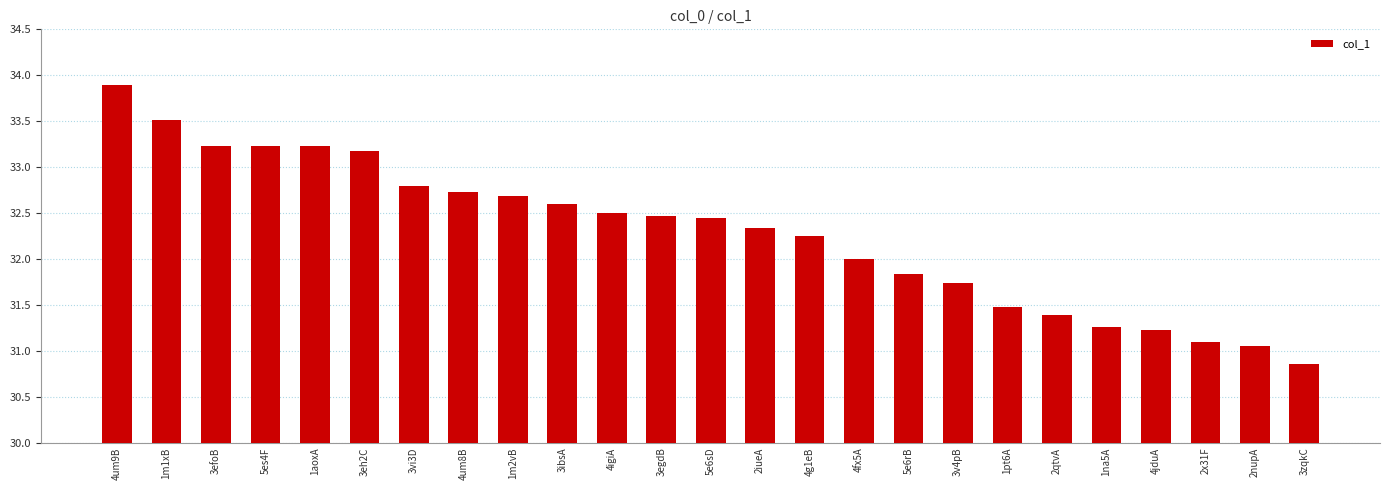

Approximately how many times larger is the value at 5e6rB compared to 2x31F?

1.0